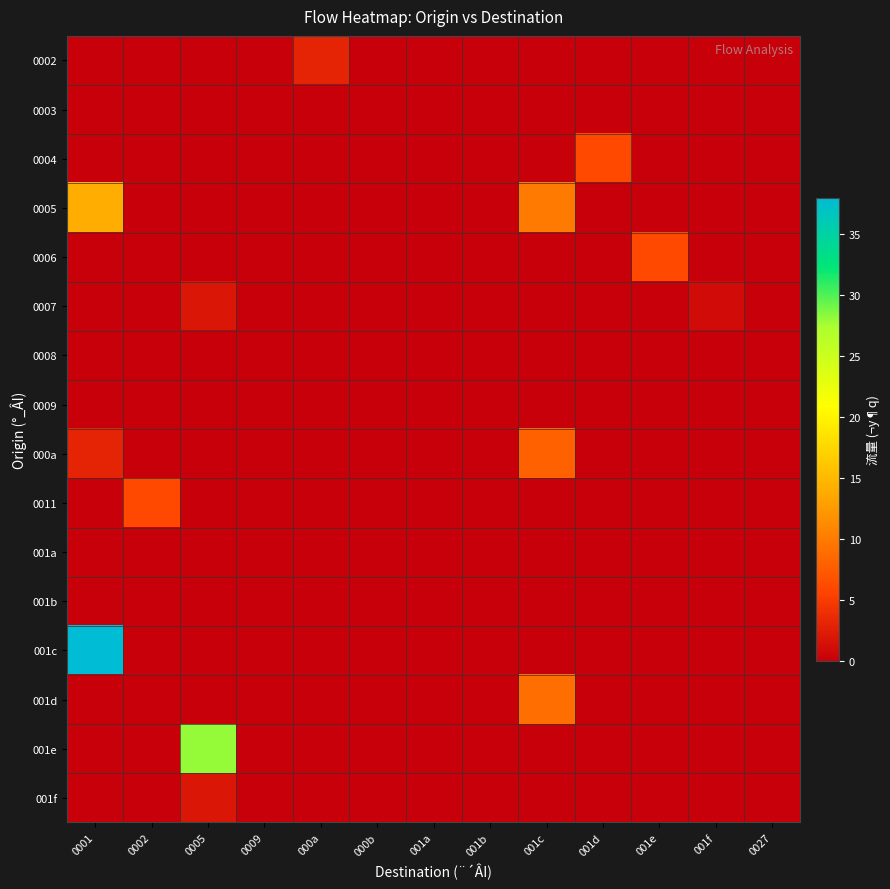

What is the maximum value shown in the chart?

38